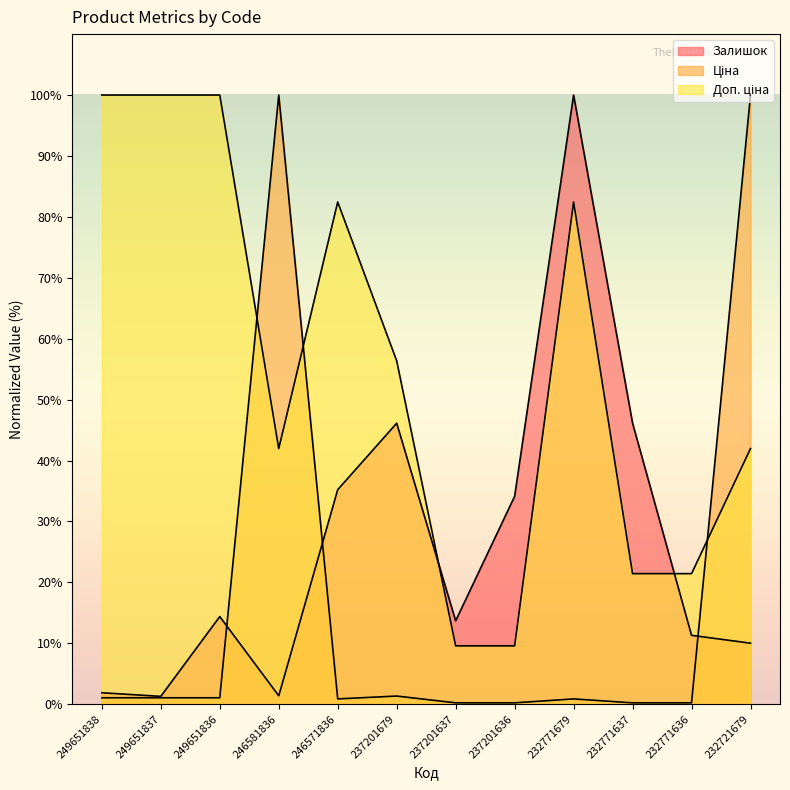

At which category does the chart reach its minimum across all series?

232771637